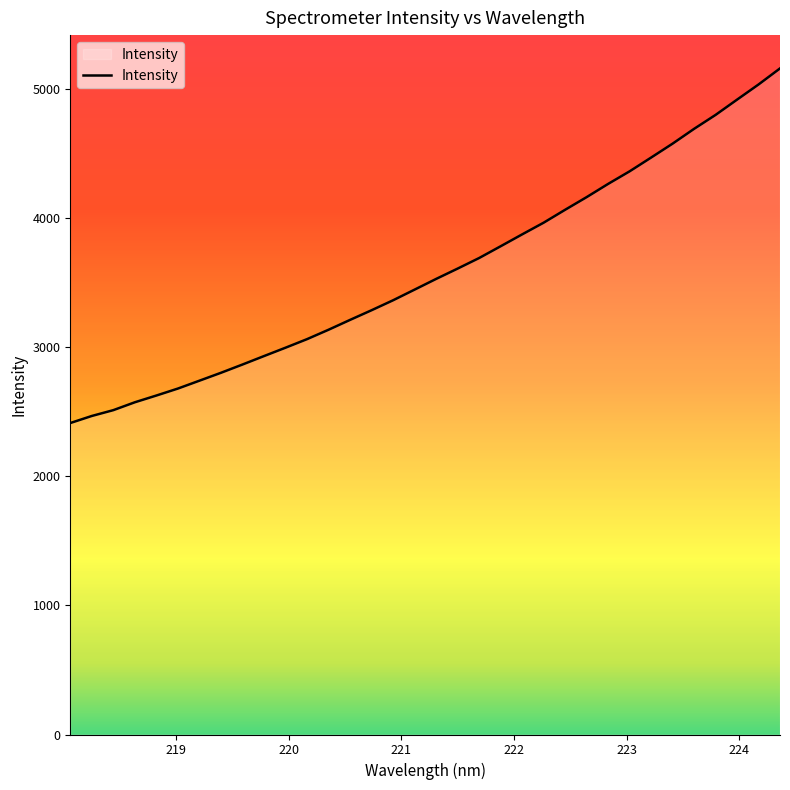

What is the difference between the maximum and minimum values?

2746.3